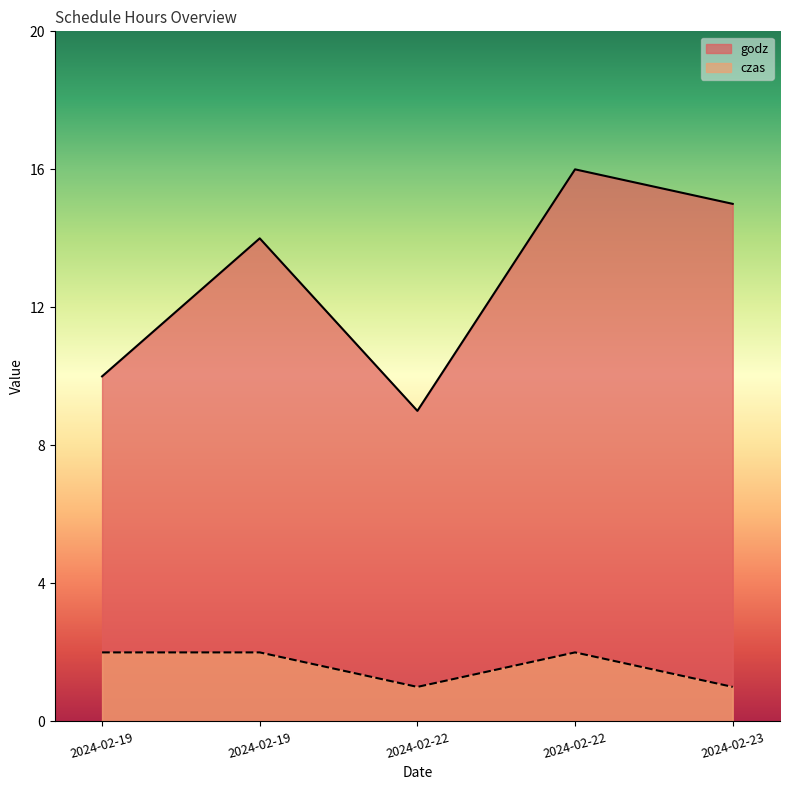

How many czas values are between 1 and 2?

5